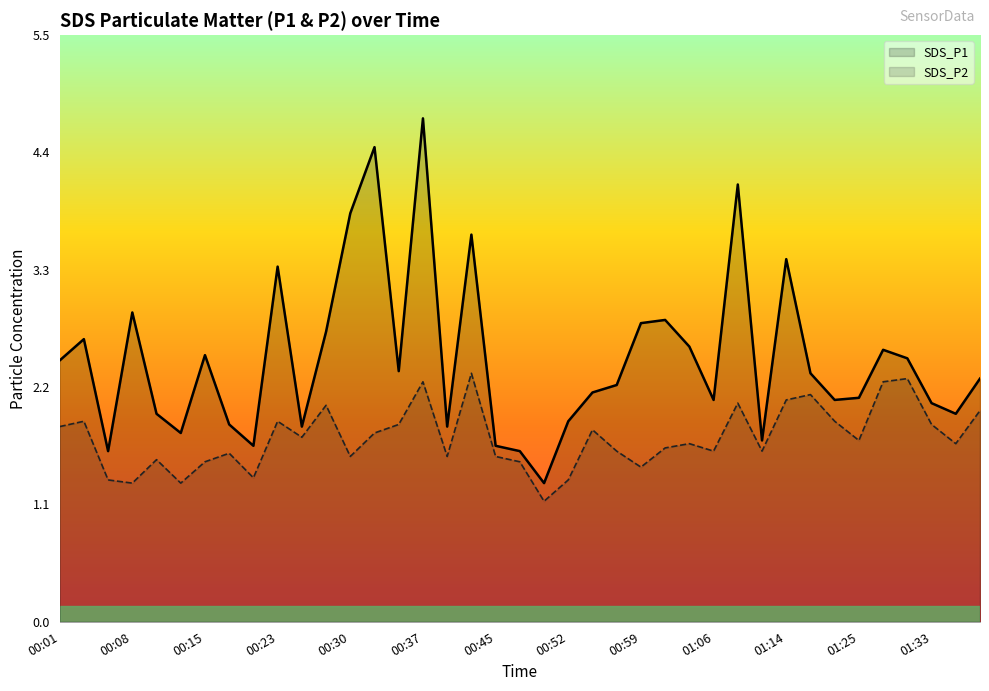

Rank the series by their average value, from lowest to highest.

SDS_P2, SDS_P1